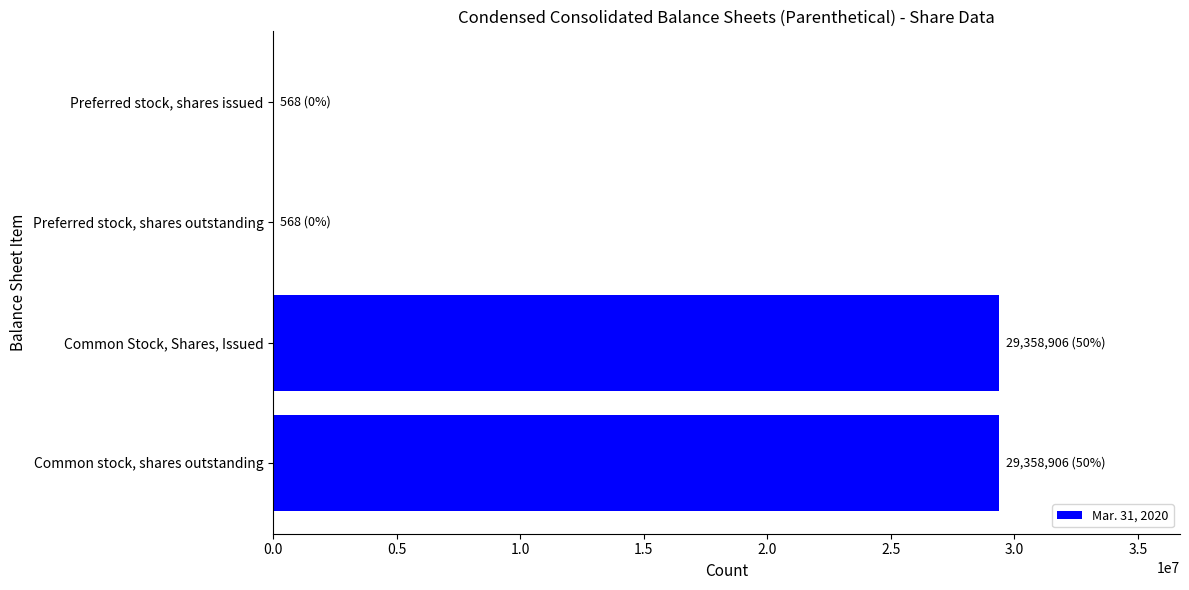

Which has a higher value, Common stock, shares outstanding or Preferred stock, shares issued?

Common stock, shares outstanding